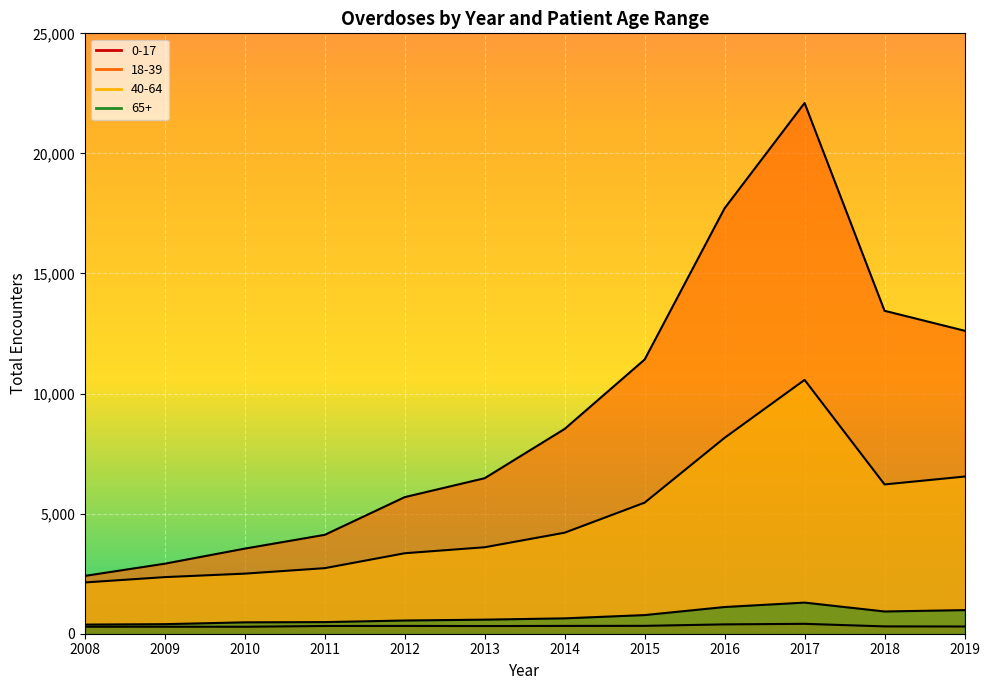

Read the 0-17 value at 2018, to the nearest 50.

300